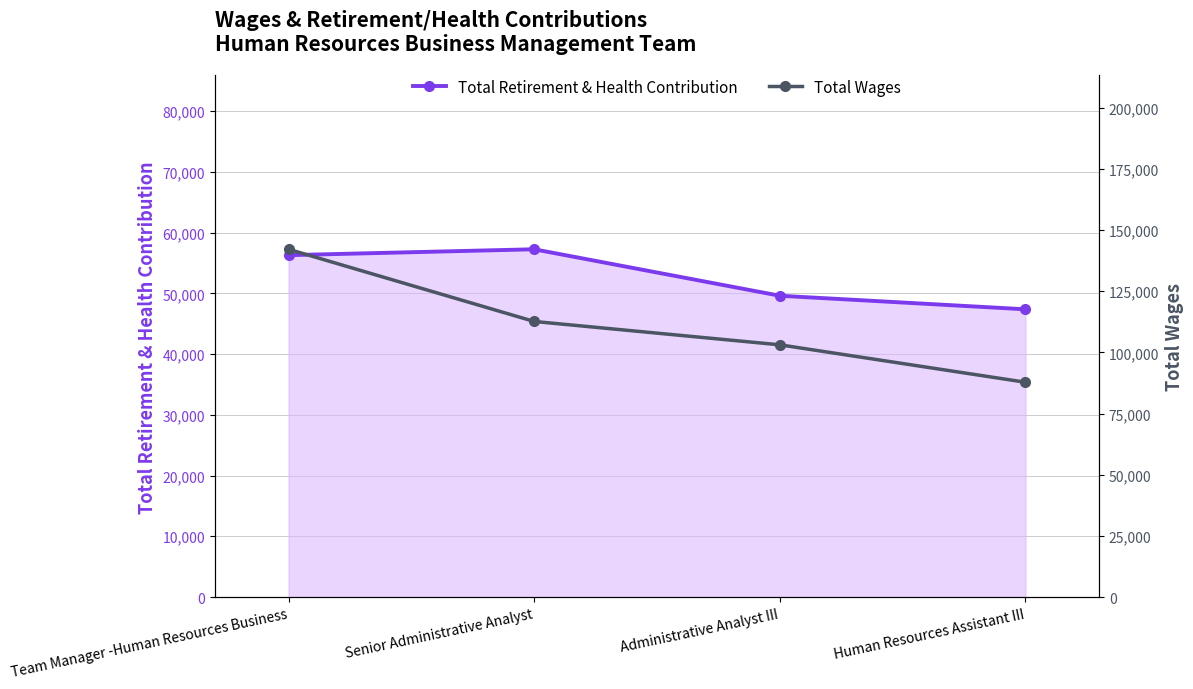

What is the difference between the maximum and second lowest values in the Total Wages series?

39059